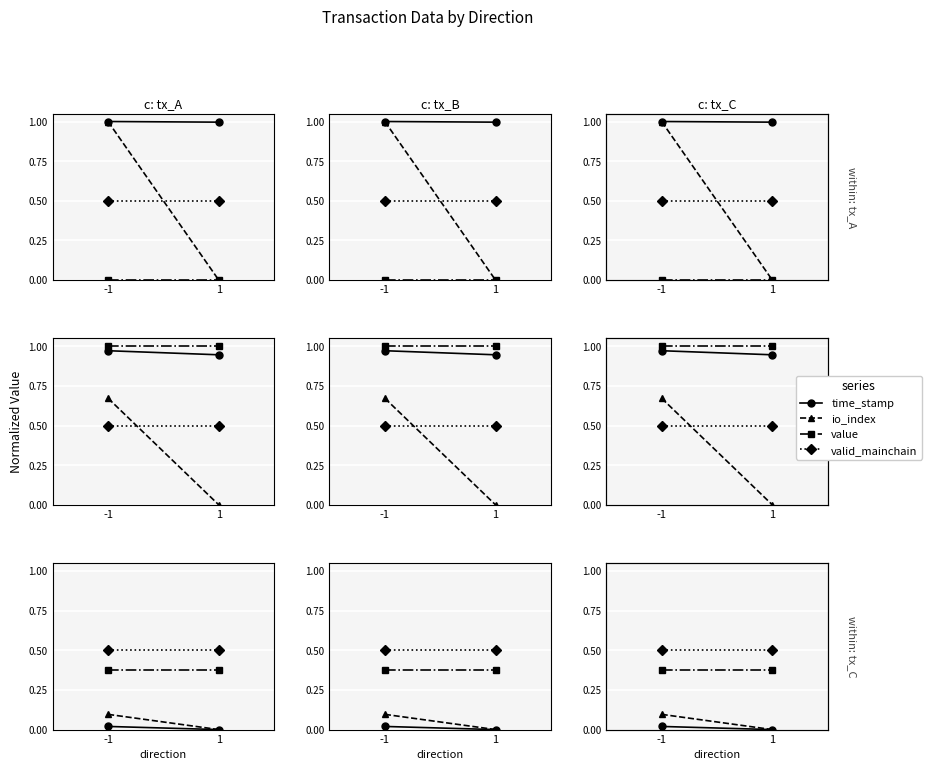

How many data points in io_index are above 0?

1